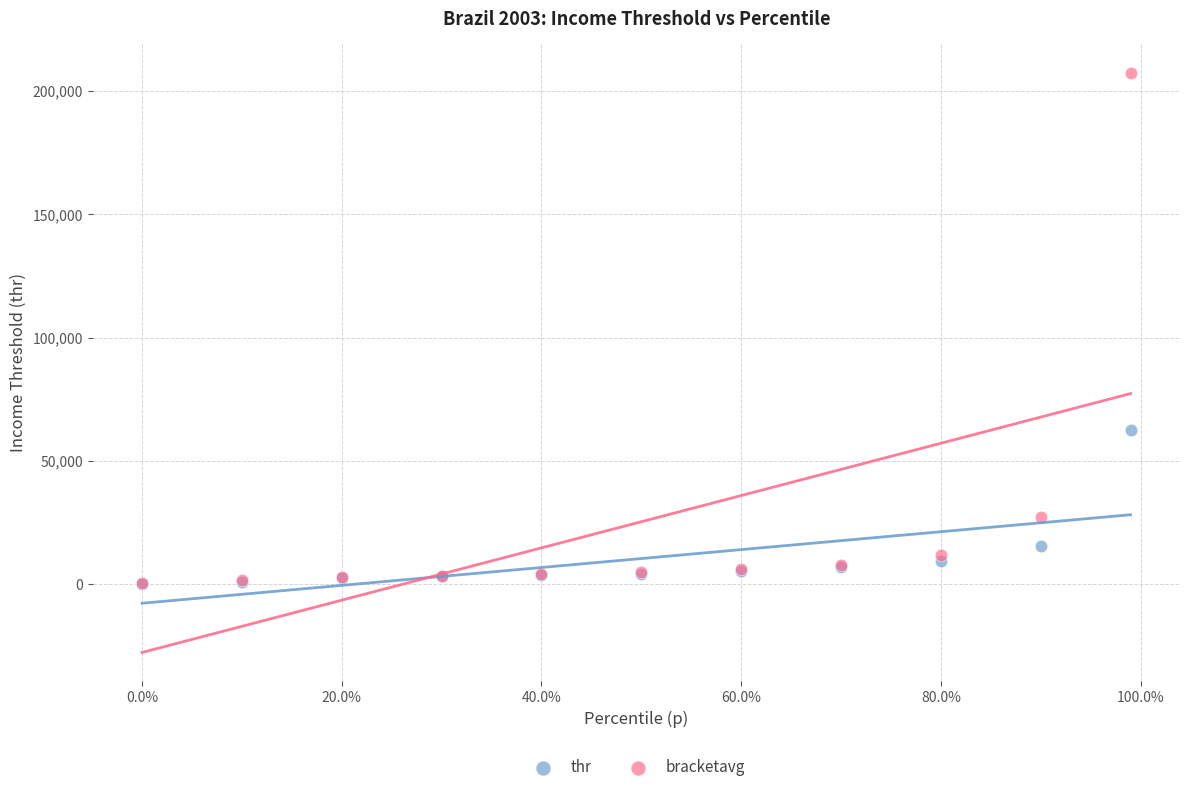

Across all series, what Y value is closest to 103611?

62406.6